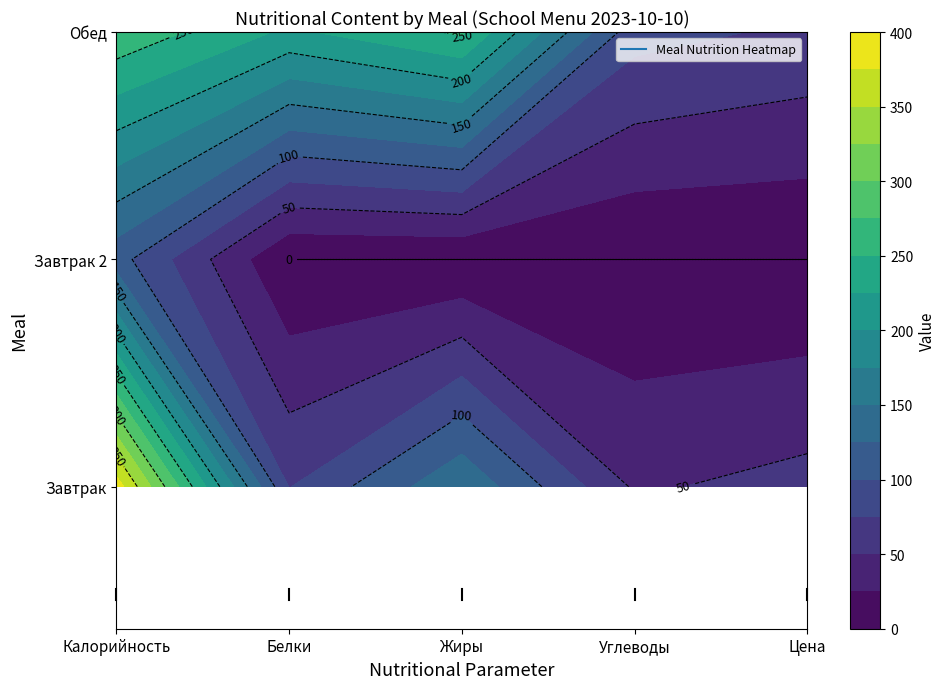

What is the average value of the Обед series?

179.4